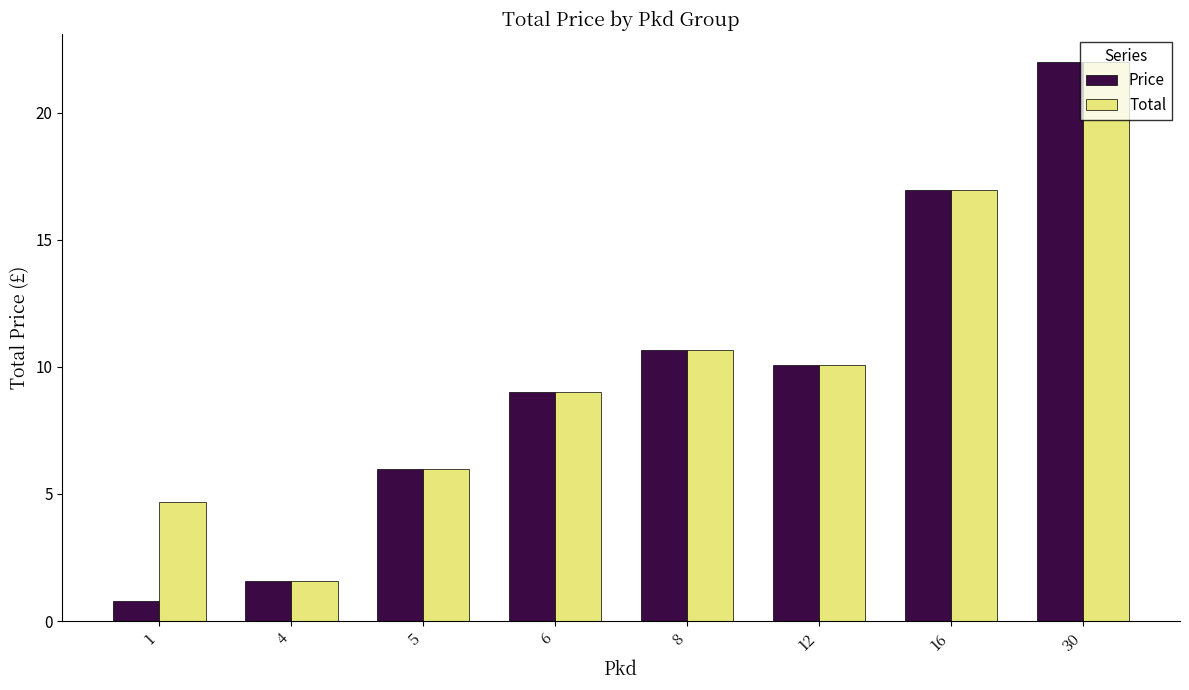

Is the value of Total at 5 greater than the value of Price at 4?

Yes